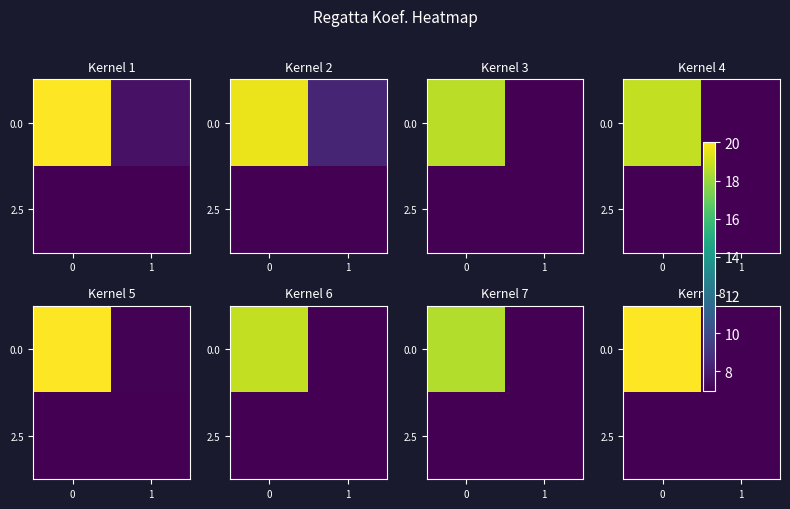

At which label does row_0 reach its minimum?

1